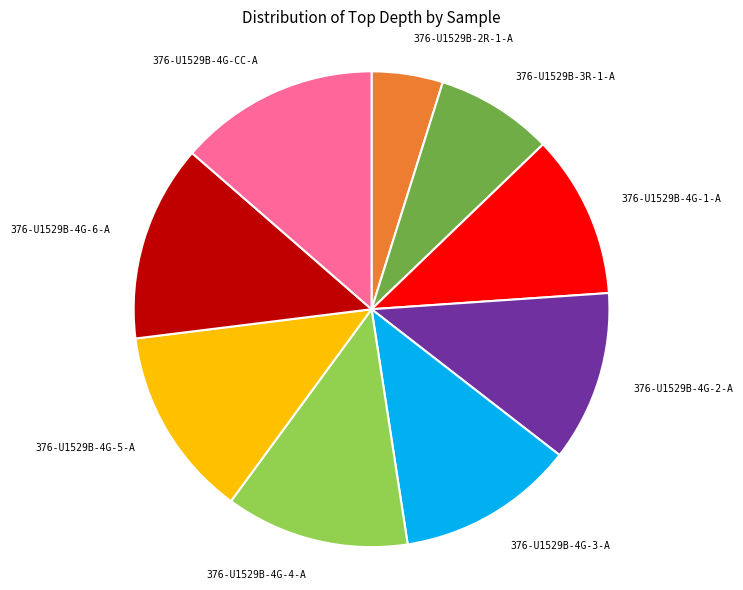

True or false: 376-U1529B-2R-1-A accounts for 11% of the total.

False